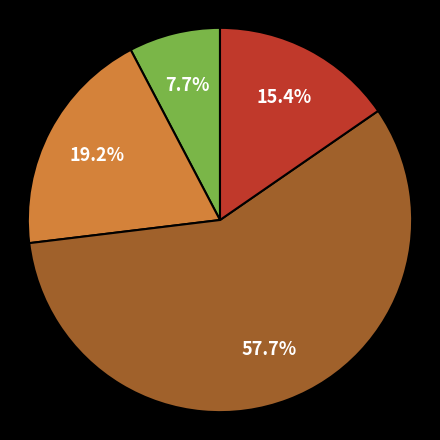

Is there any slice that represents more than half of the pie?

Yes